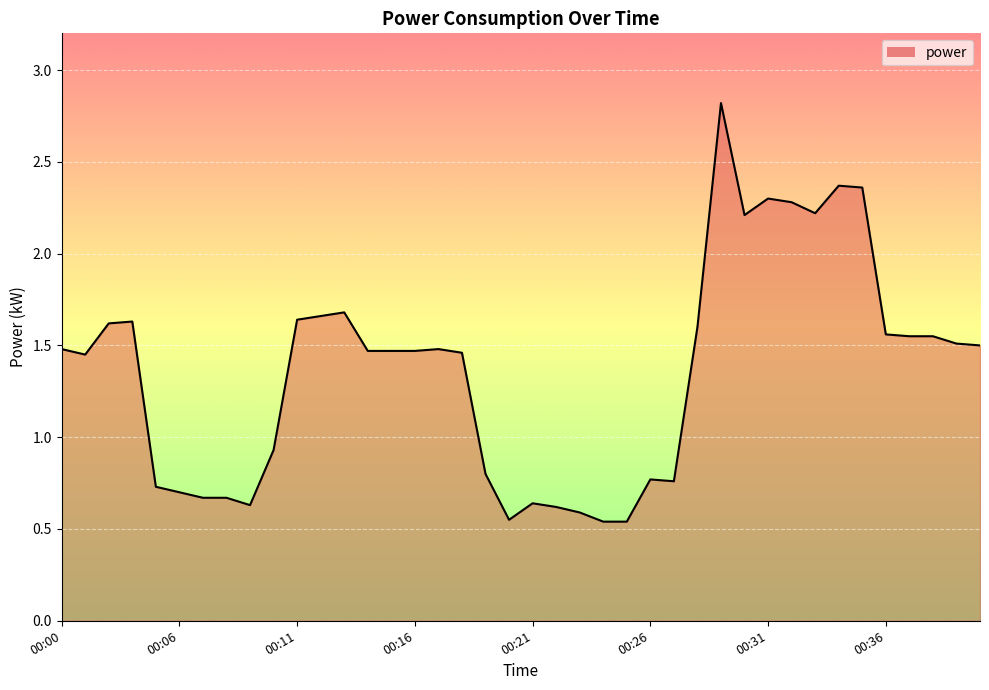

Rank the categories by value from highest to lowest.

00:29, 00:34, 00:35, 00:31, 00:32, 00:33, 00:30, 00:13, 00:12, 00:11, 00:04, 00:03, 00:28, 00:36, 00:37, 00:38, 00:39, 00:40, 00:00, 00:17, 00:14, 00:15, 00:16, 00:18, 00:02, 00:10, 00:19, 00:26, 00:27, 00:05, 00:06, 00:07, 00:08, 00:21, 00:09, 00:22, 00:23, 00:20, 00:24, 00:25